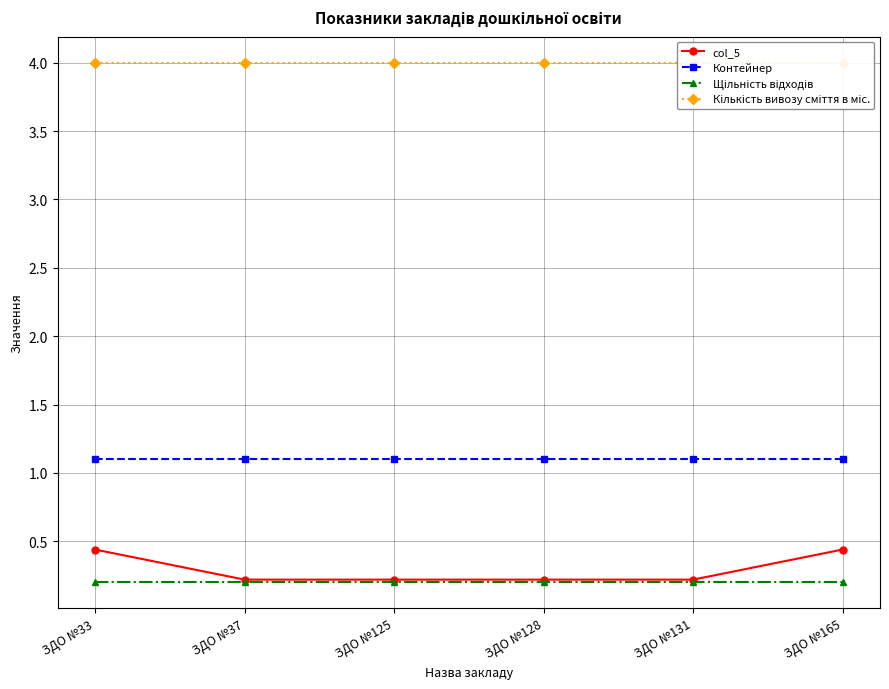

Is this an area chart (filled region under the line)?

No